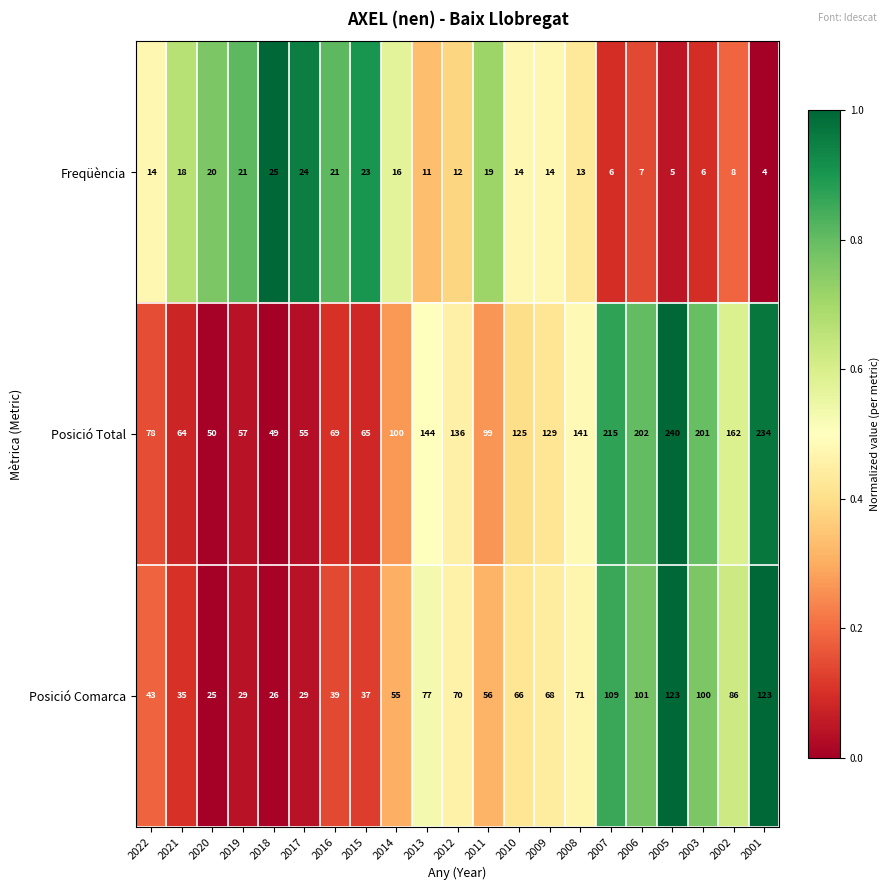

What is the difference between the maximum and minimum values in the Freqüència series?

21